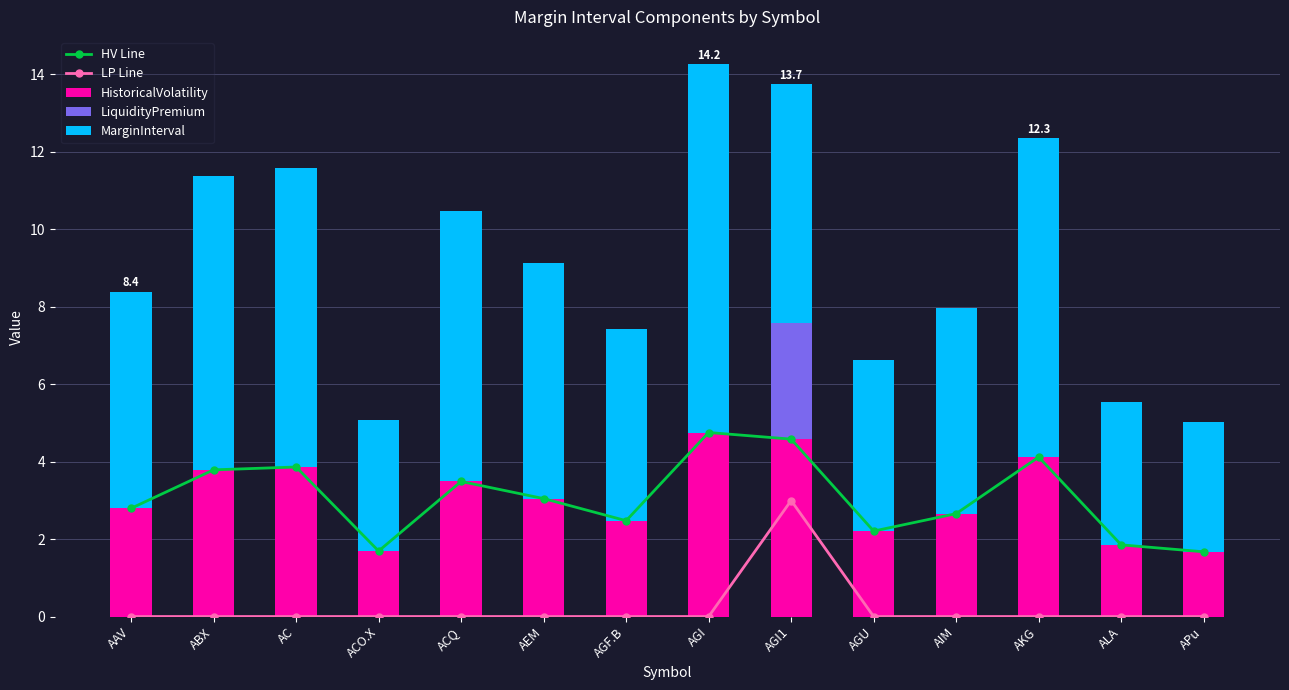

Which category has the highest value in the MarginInterval series?

AGI